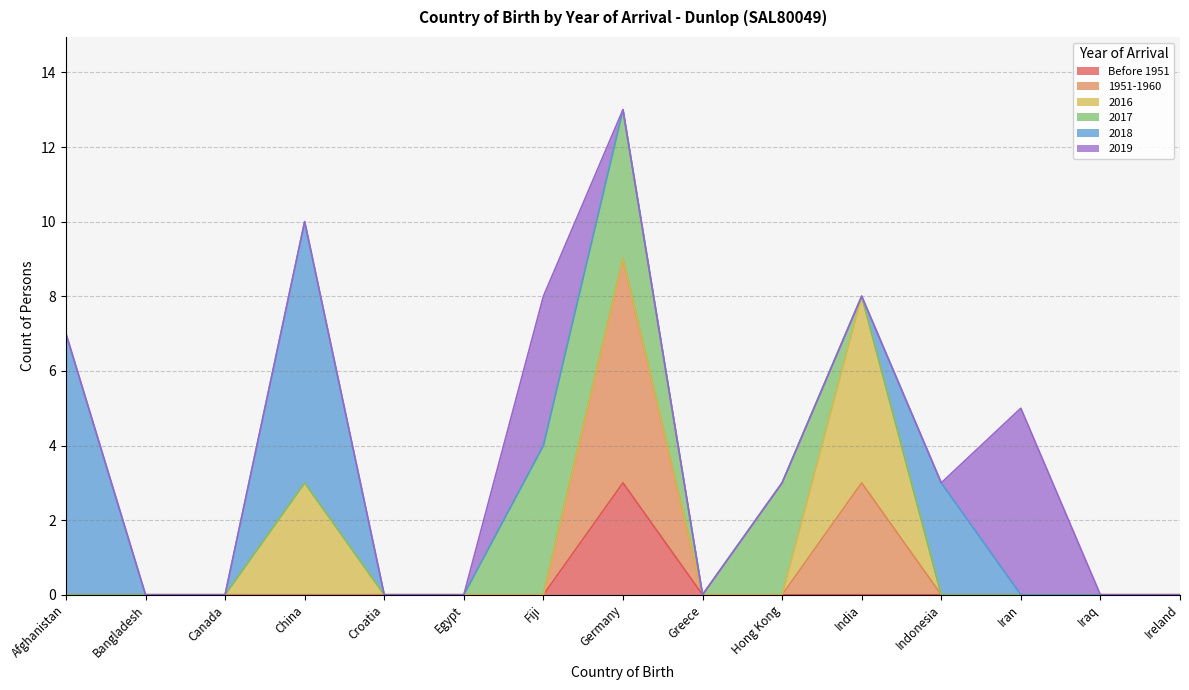

Rank the series at Greece from lowest to highest value.

Before 1951, 1951-1960, 2016, 2017, 2018, 2019